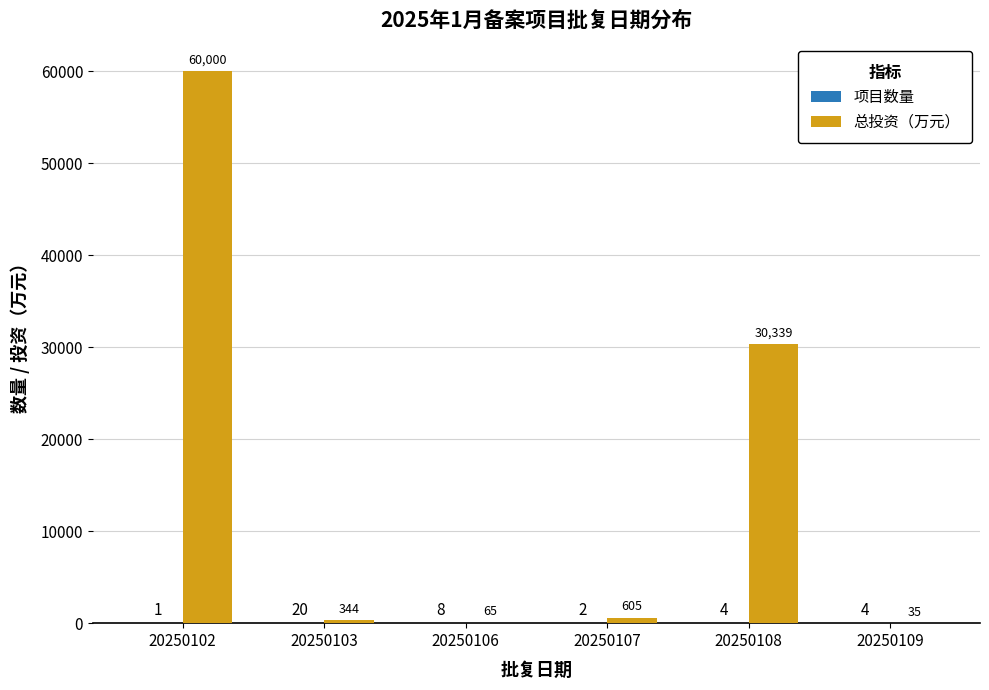

Which series changed the most between 20250103 and 20250109?

总投资（万元）